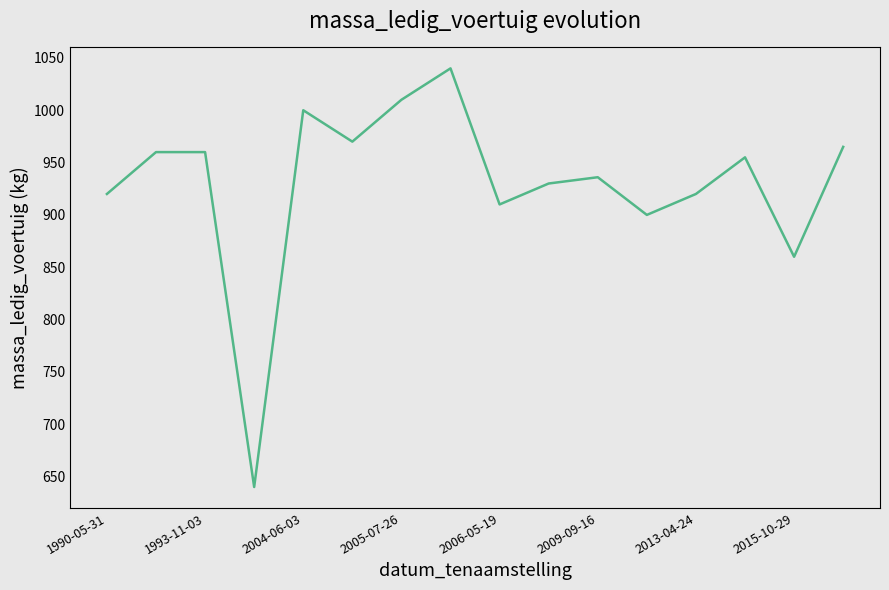

How many categories are shown in the chart?

16